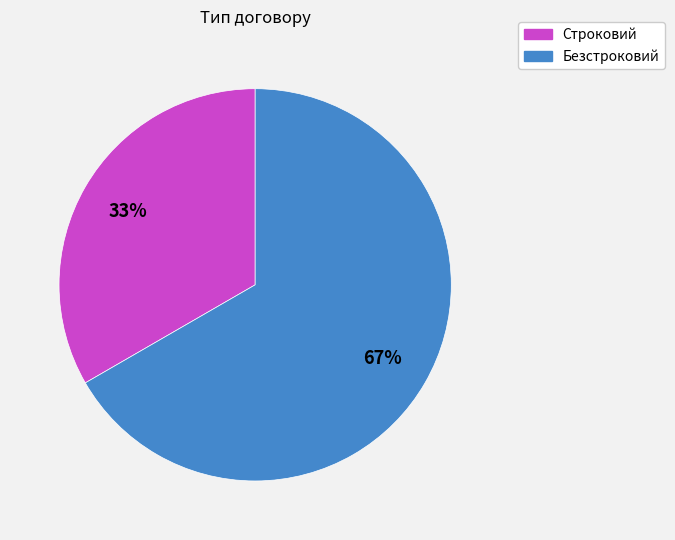

How many slices are in this pie chart?

2